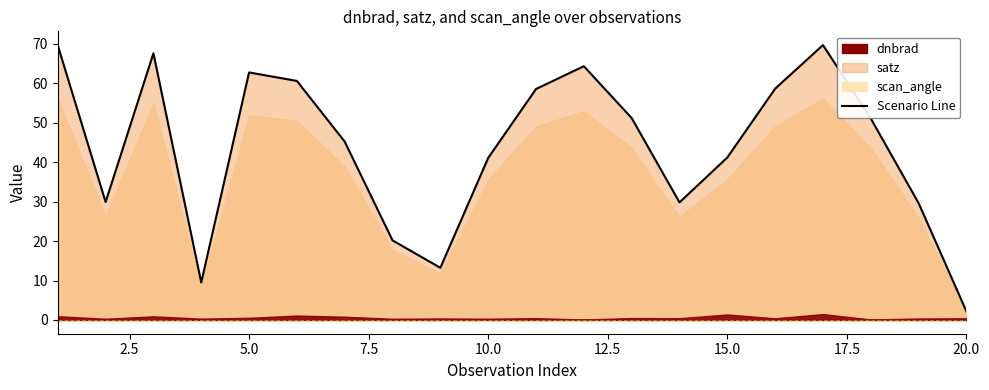

How many lines are shown in the chart?

1